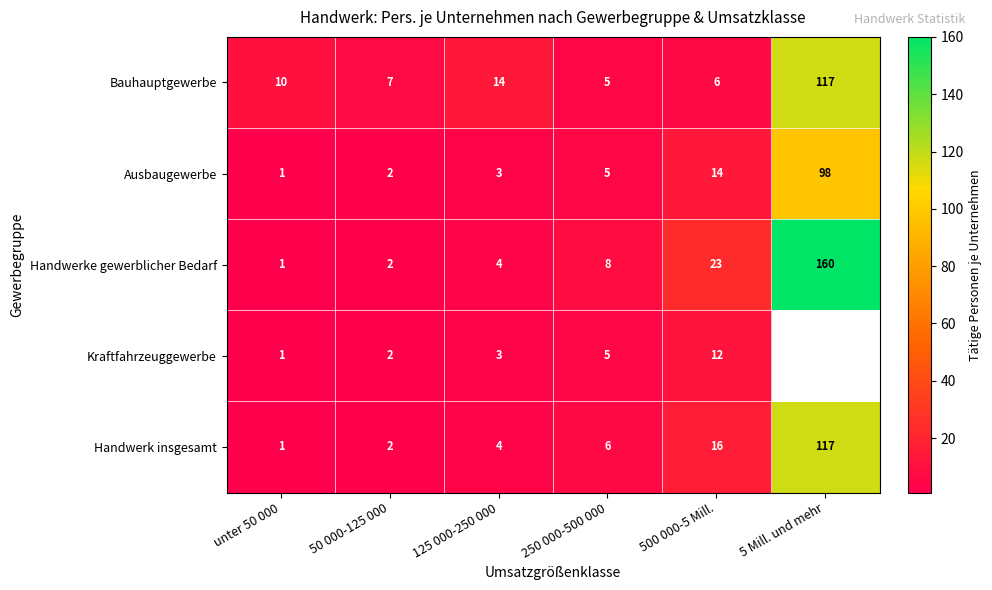

Is the value of Handwerke gewerblicher Bedarf at 250 000-500 000 greater than the value of Ausbaugewerbe at 50 000-125 000?

Yes